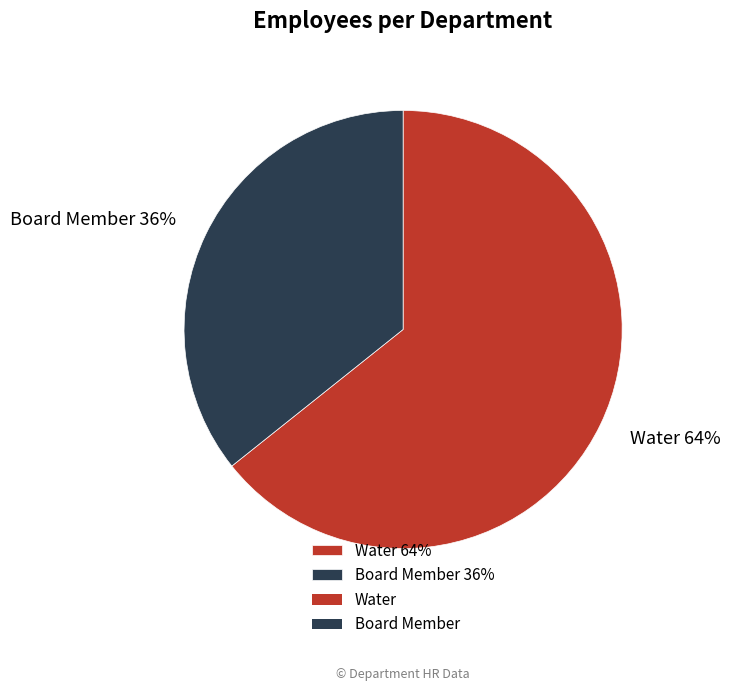

What percentage is the Water slice, to the nearest percent?

64%